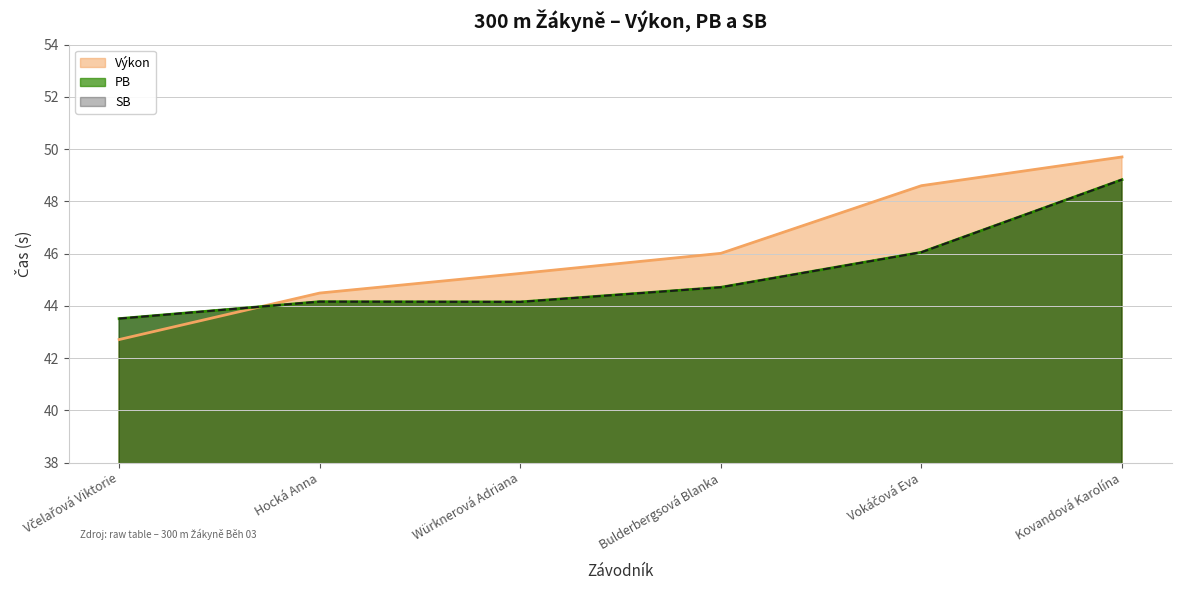

At which label does Výkon first exceed 46?

Bulderbergsová Blanka